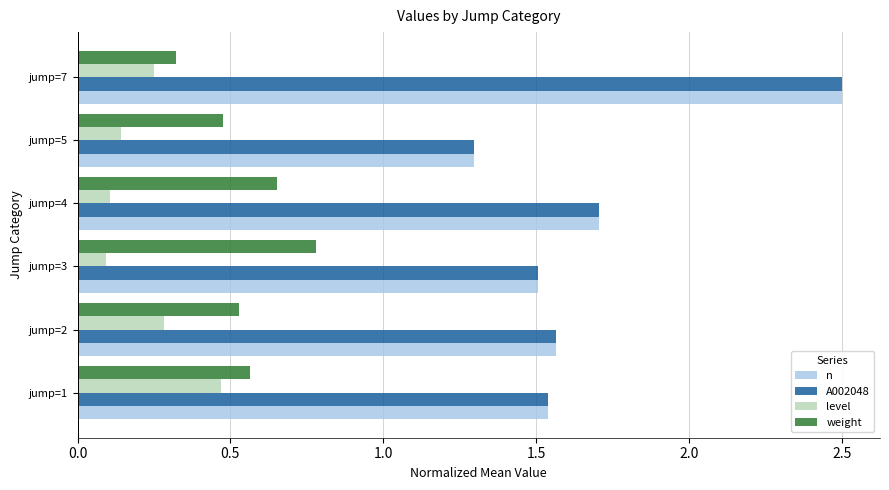

At which label does A002048 reach its peak?

jump=7